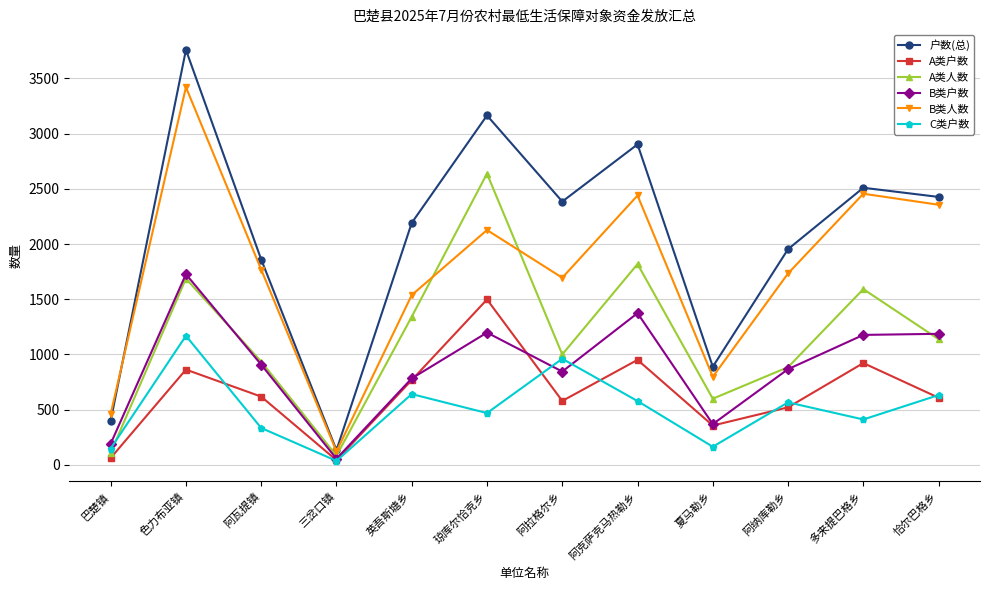

How many interior local peaks does the 户数(总) series have?

4